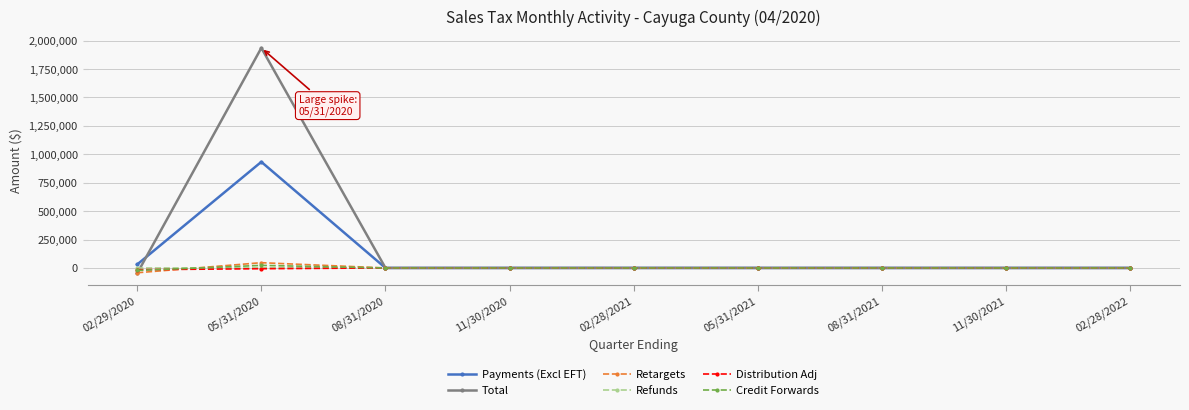

True or false: Payments (Excl EFT) has more than 0 points higher than both neighbors.

True